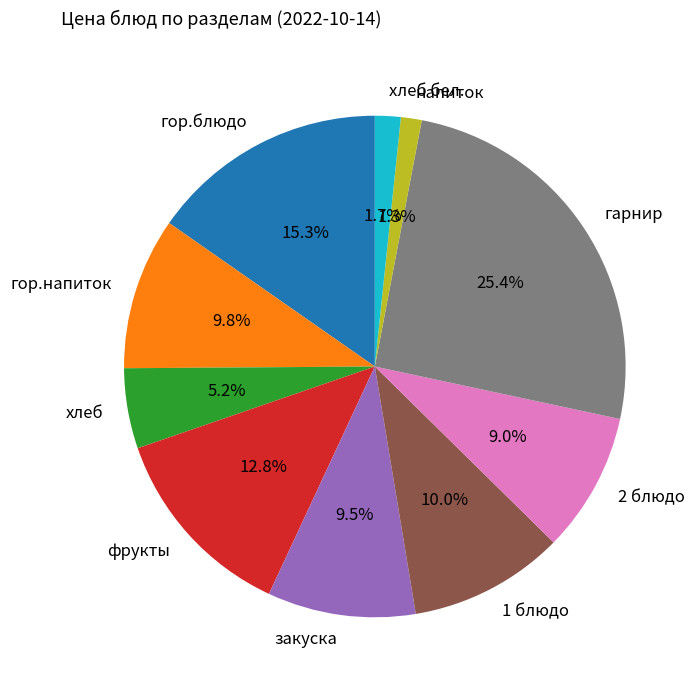

What is the largest slice in the pie chart?

гарнир